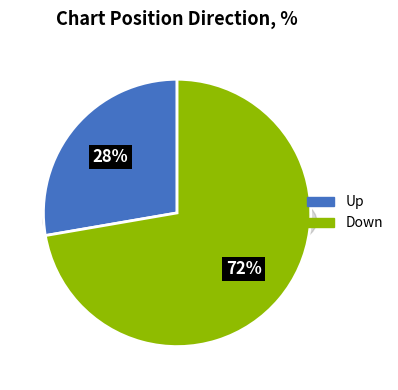

What is the largest slice in the pie chart?

down